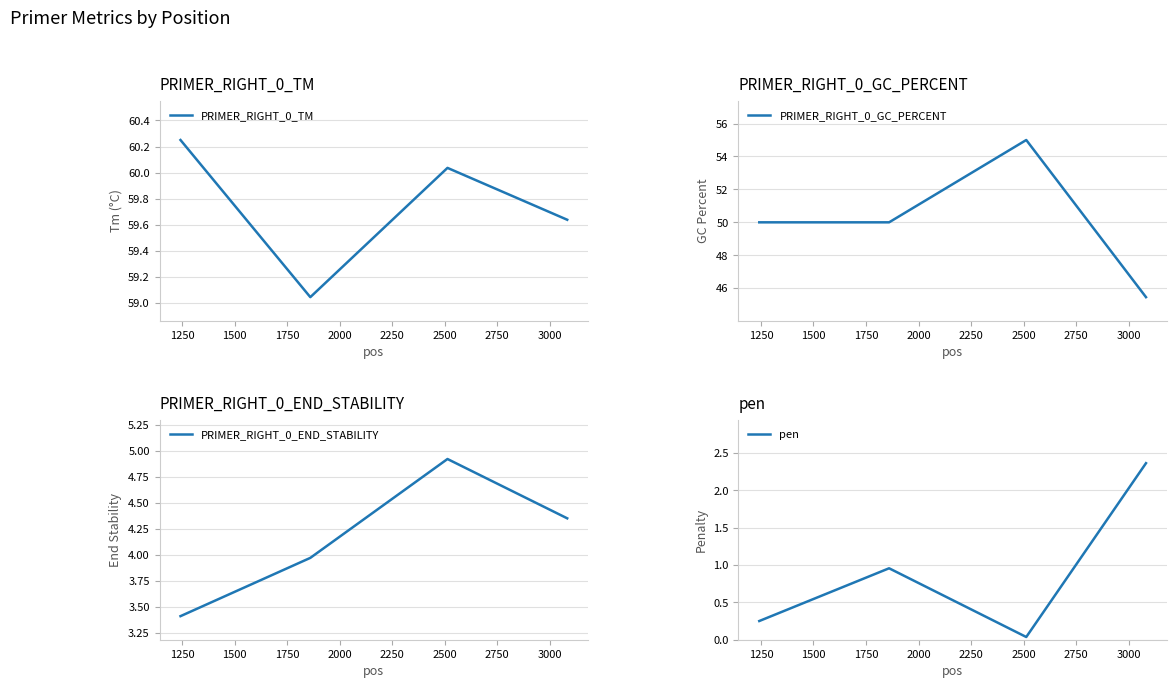

What is the lowest value of the PRIMER_RIGHT_0_END_STABILITY series?

3.4